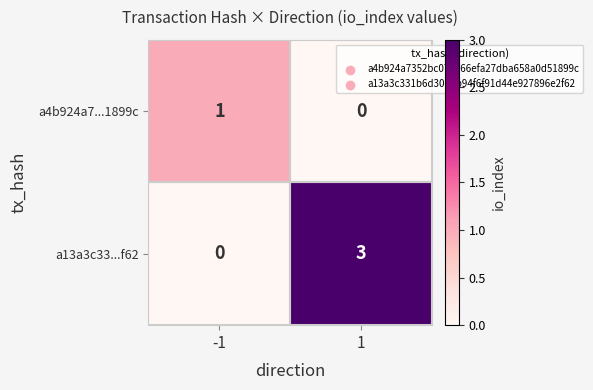

What is the sum of the a13a3c33...f62 values at -1 and 1?

3